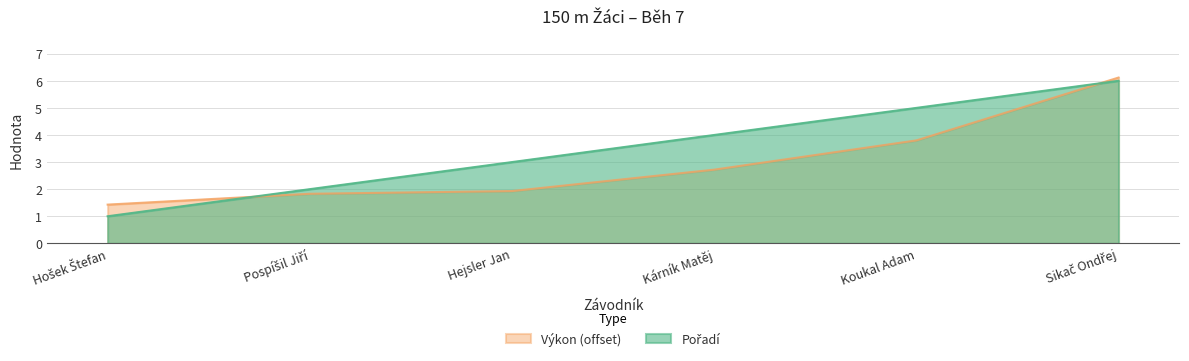

How many categories are shown in the chart?

6